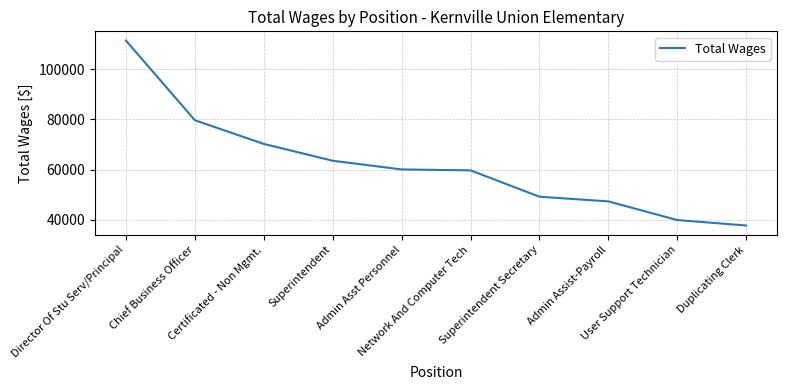

How many distinct data groups are displayed?

1